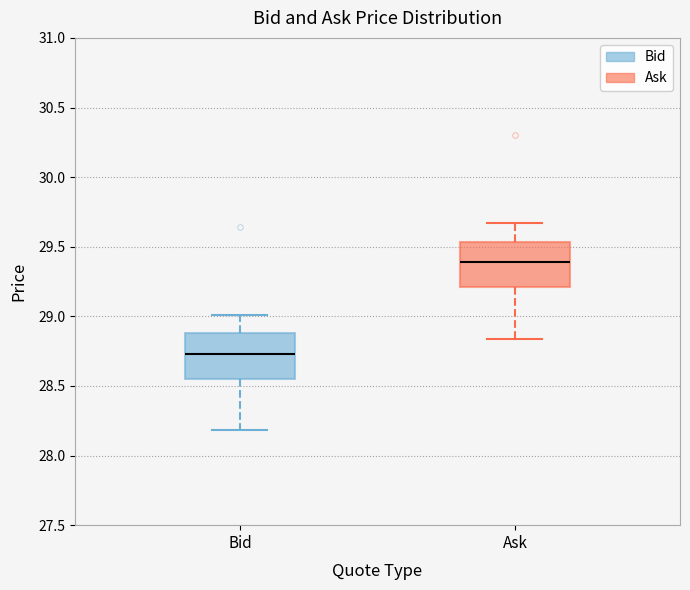

Reading left to right, read every box against the y-axis: the position of its median line, the range the box covers, and the ends of its whiskers. The values are not printed on the chart, so give them approximately, as read against the axis.

Bid: median 28.75, box 28.55 to 28.90, whiskers 28.20 to 29.00
Ask: median 29.40, box 29.20 to 29.55, whiskers 28.85 to 29.65